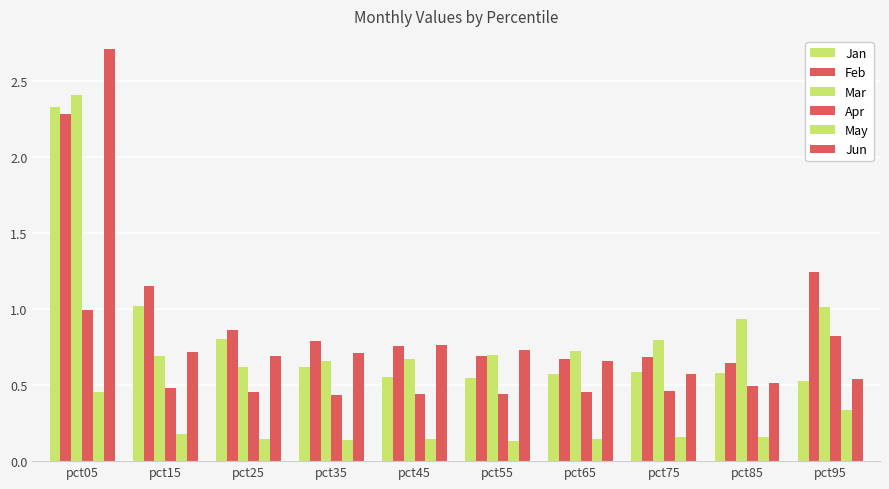

Are the bars horizontal?

No